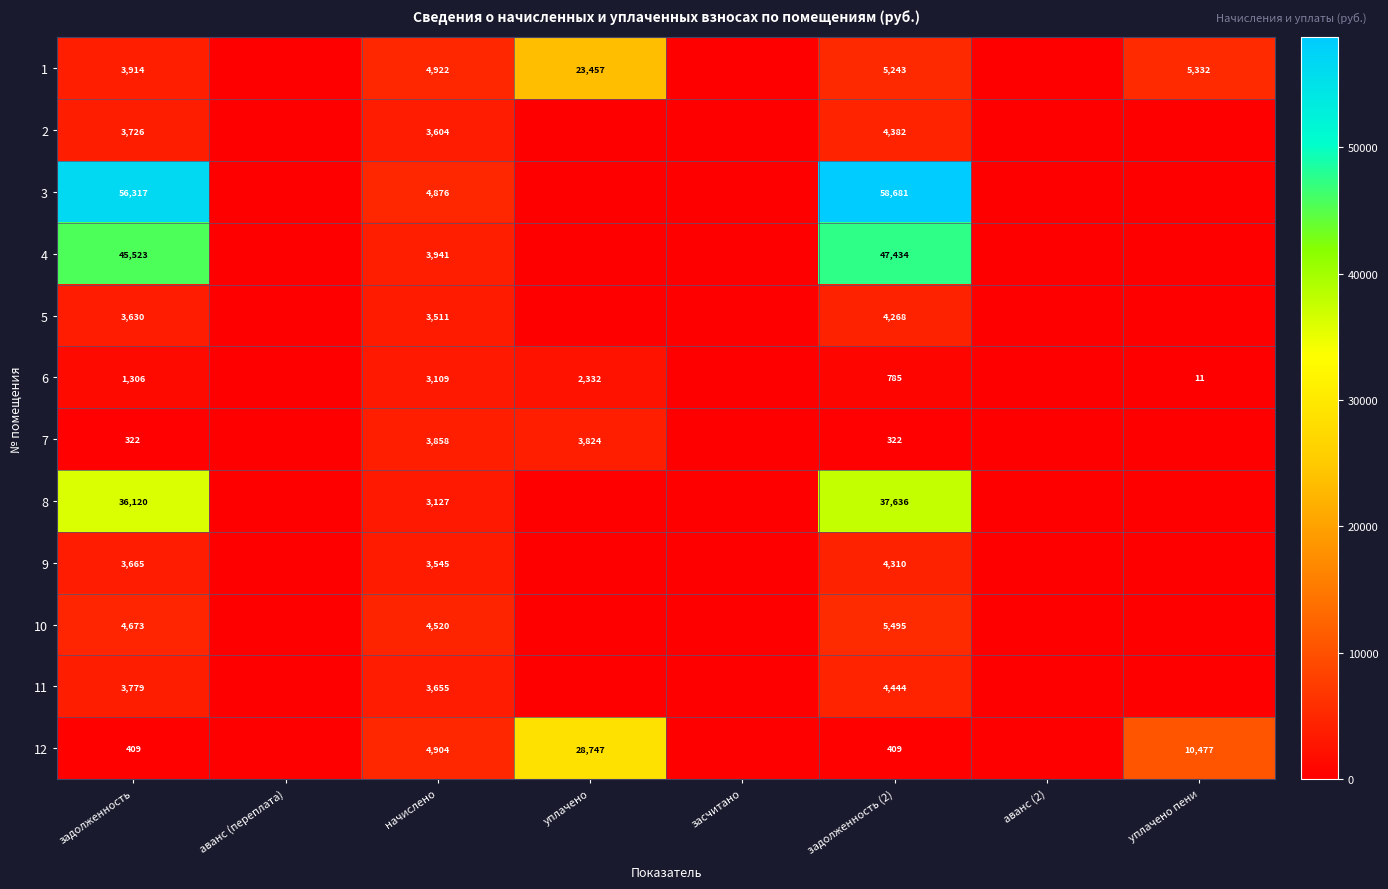

The 7 series shows 540.8 at задолженность (2). True or false?

False